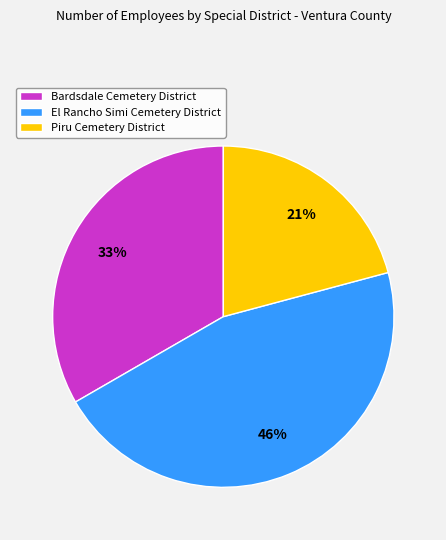

Do Piru Cemetery District and El Rancho Simi Cemetery District together represent more than half of the pie?

Yes